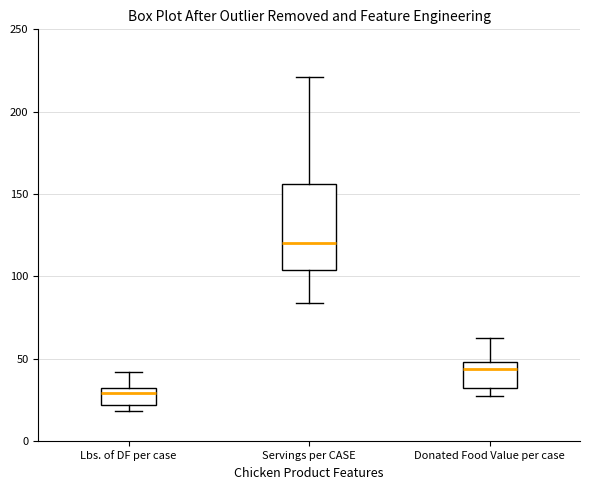

Reading left to right, transcribe this box plot: for each box, give where its median line is, the range the box spans, and where its two whiskers end, as read against the y-axis. The values are not printed on the chart, so give them approximately, as read against the axis.

Lbs. of DF per case: median 30 (just below the box's upper edge), box 20 to 30, whiskers 20 (just below the box's lower edge) to 40
Servings per CASE: median 120, box 105 to 155, whiskers 85 to 220
Donated Food Value per case: median 45, box 30 to 50, whiskers 25 to 65